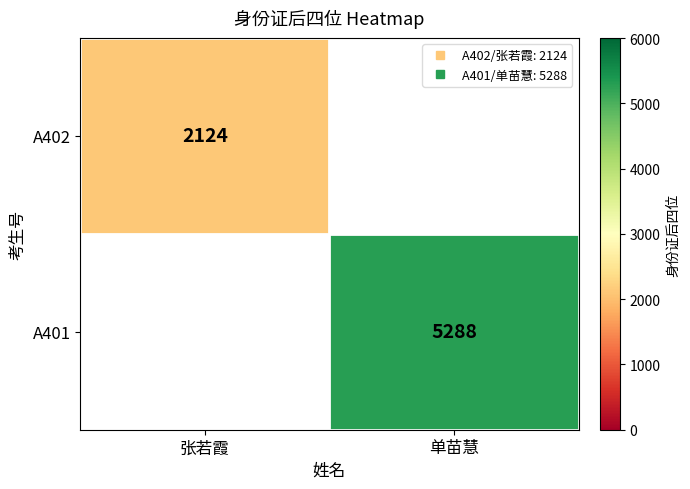

List the series in order of their peak value, lowest first.

A402, A401